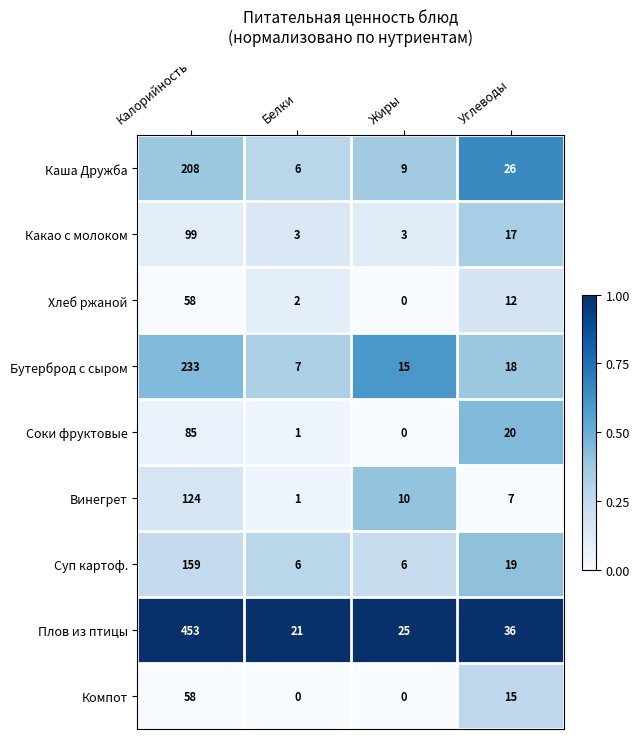

What is the difference between the Винегрет values at Калорийность and Белки?

123